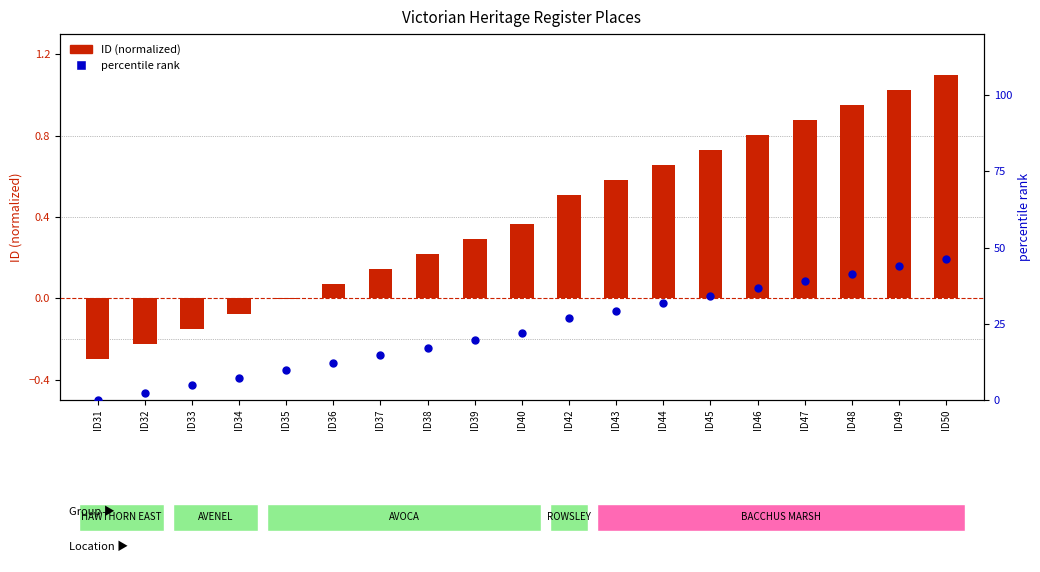

Is the value of ID (normalized) at ID49 greater than the value of percentile rank at ID47?

No